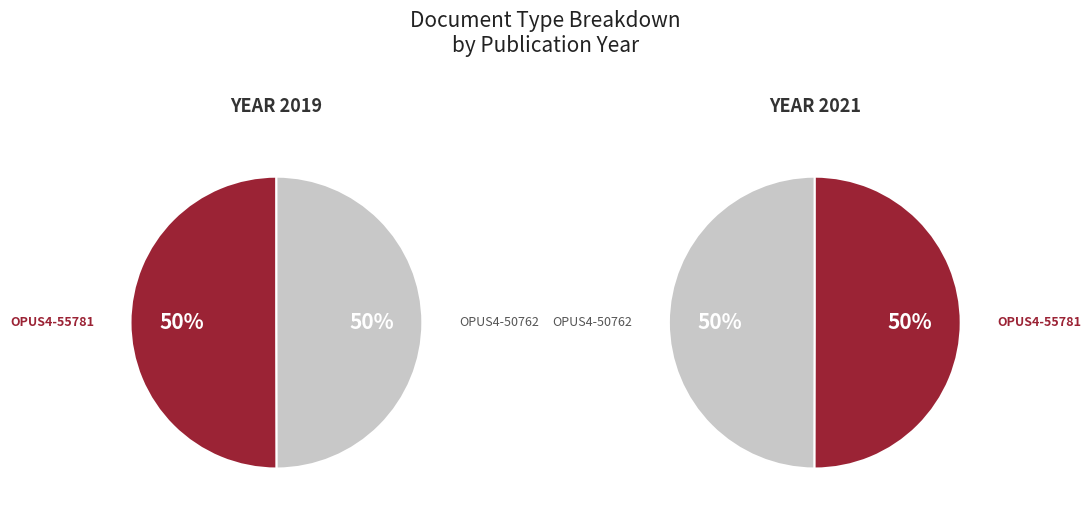

Which category has the smallest portion of the pie?

OPUS4-50762